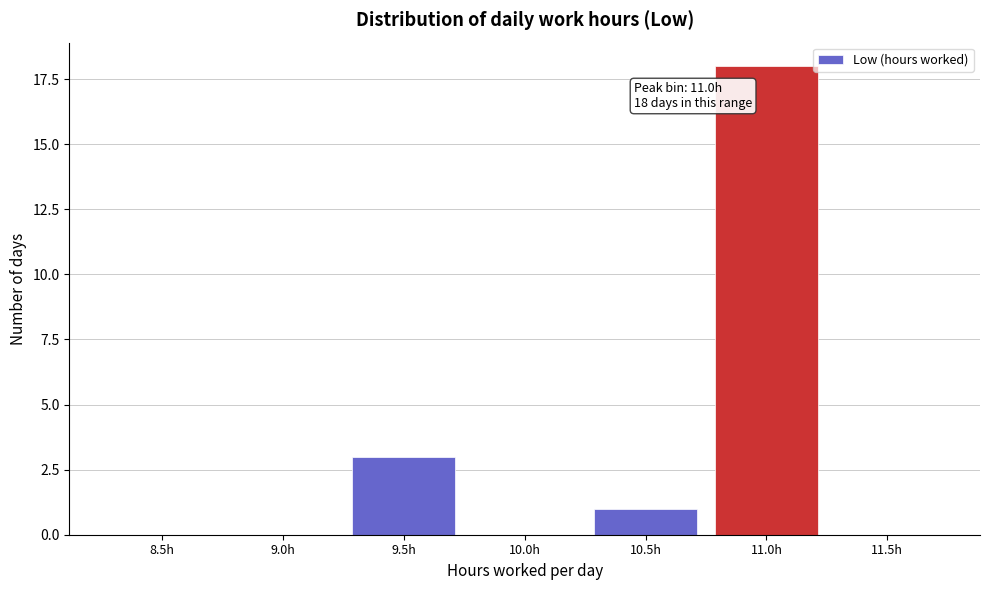

Reading right to left, transcribe all the data shown in this chart.

11.5h=0	11.0h=18	10.5h=1	10.0h=0	9.5h=3	9.0h=0	8.5h=0